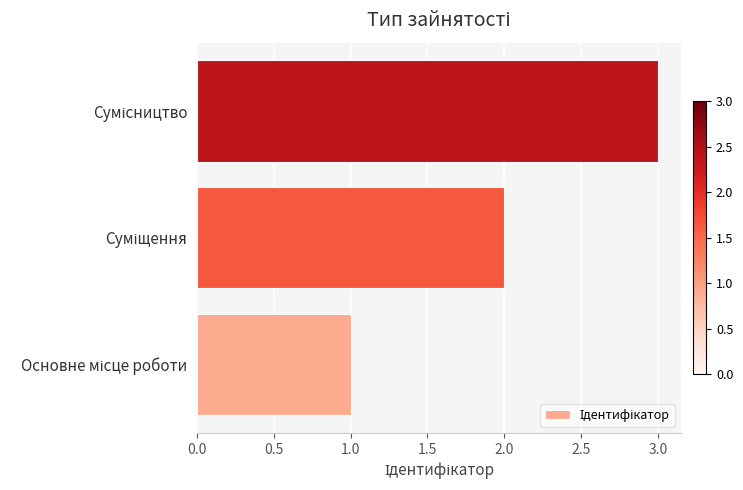

What is the sum of all values?

6